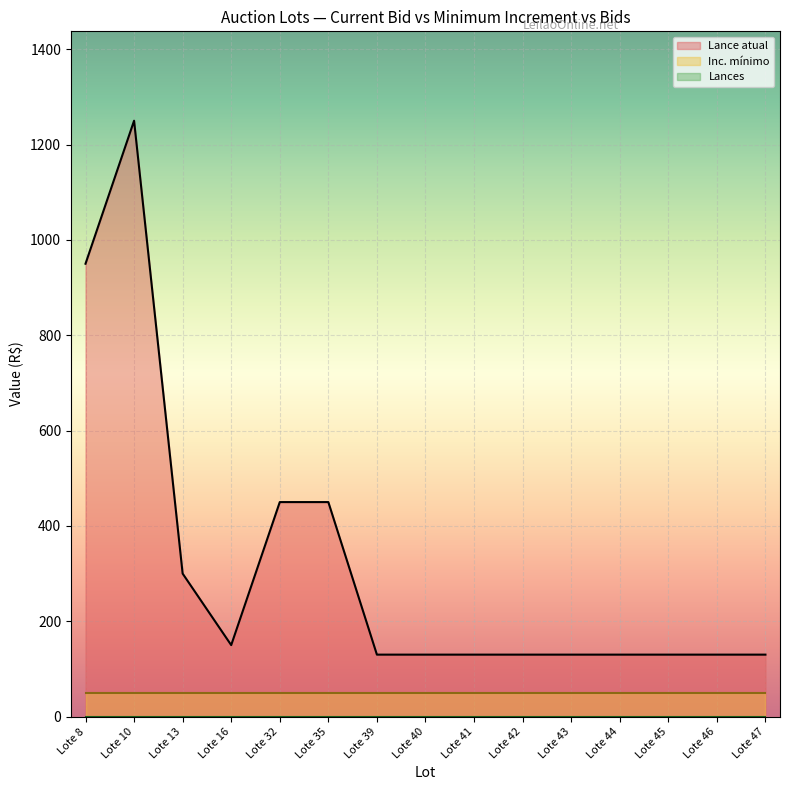

What is the value of the Lance atual point at the 1st from the left?

950